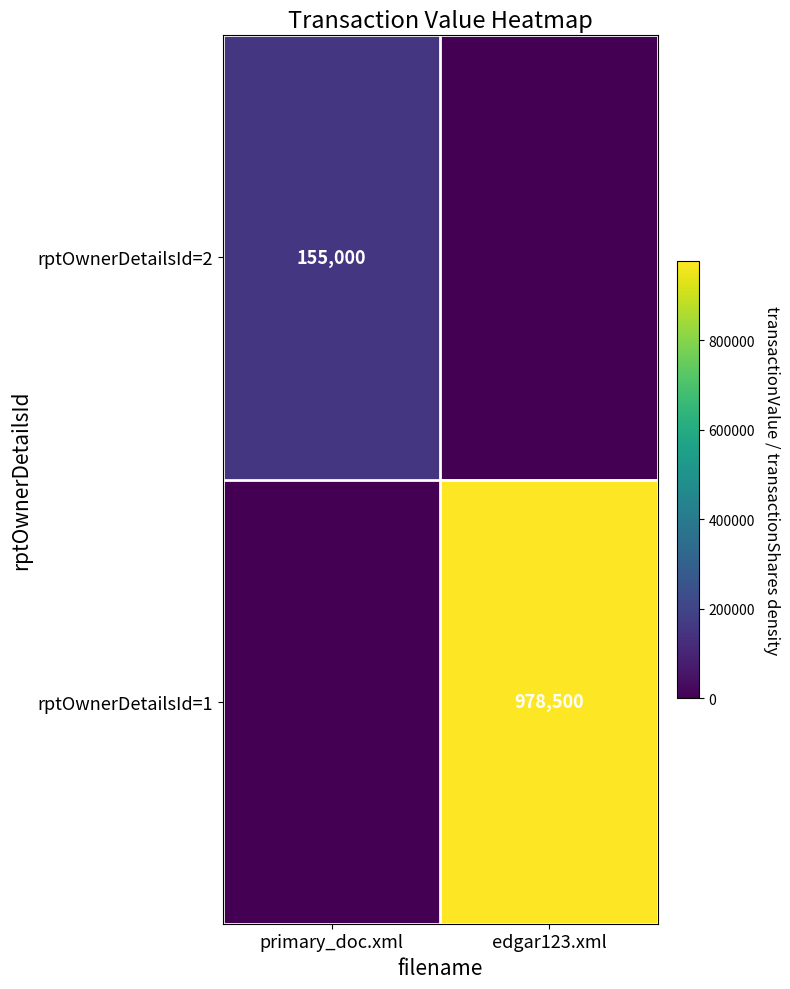

The rptOwnerDetailsId=1 series shows 1592431 at edgar123.xml. True or false?

False